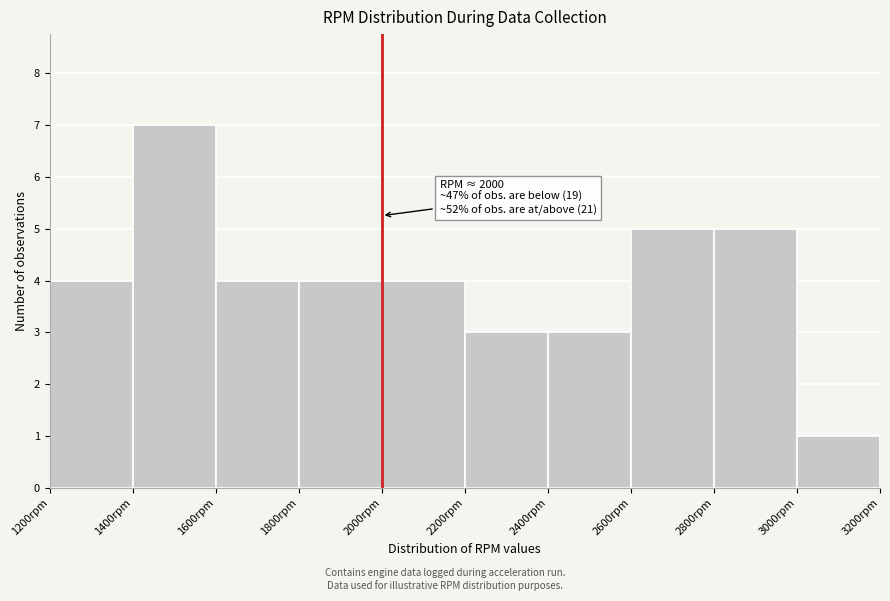

Which range on the x-axis has the tallest bar?

1400 to 1600